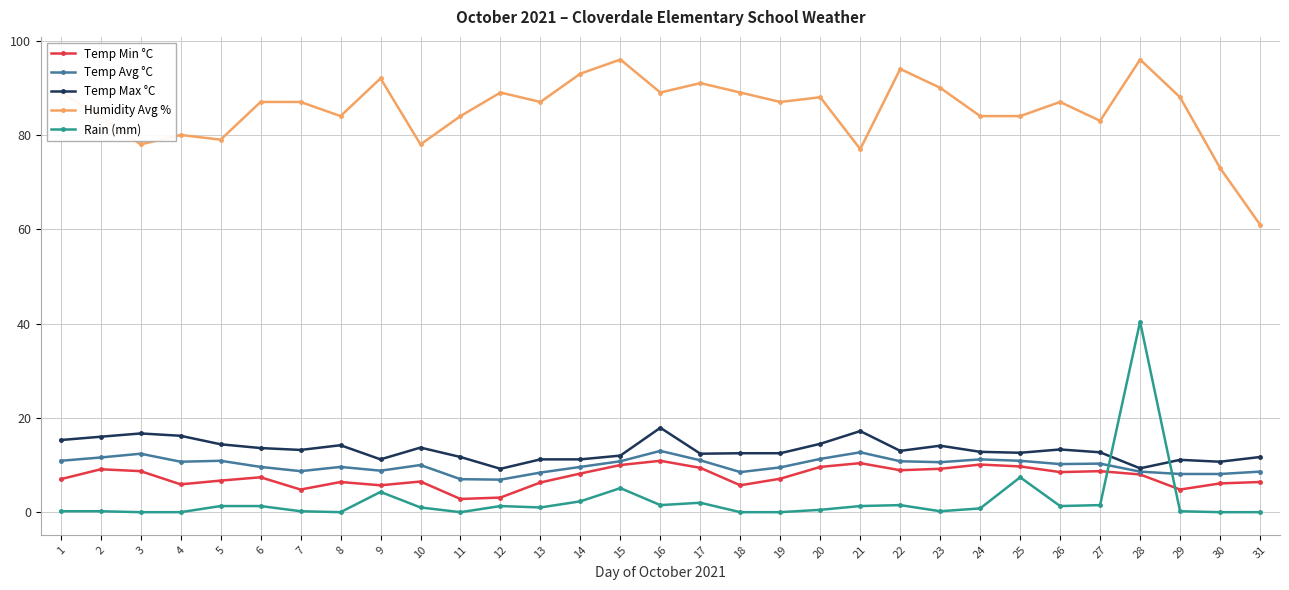

What is the minimum value for Temp Min °C?

2.8